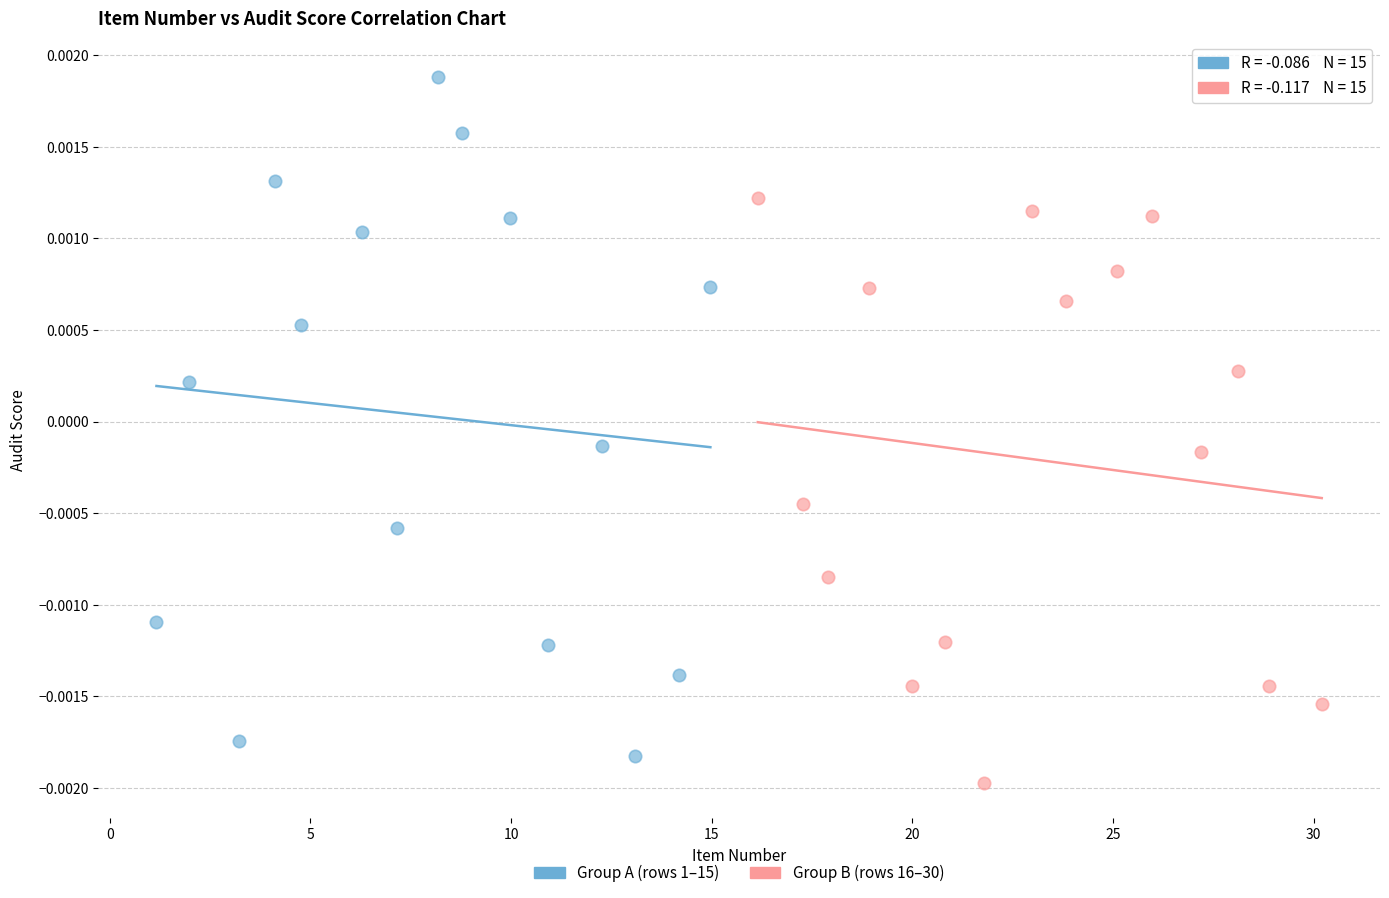

Which series contains the highest Y value?

Group A (rows 1–15)